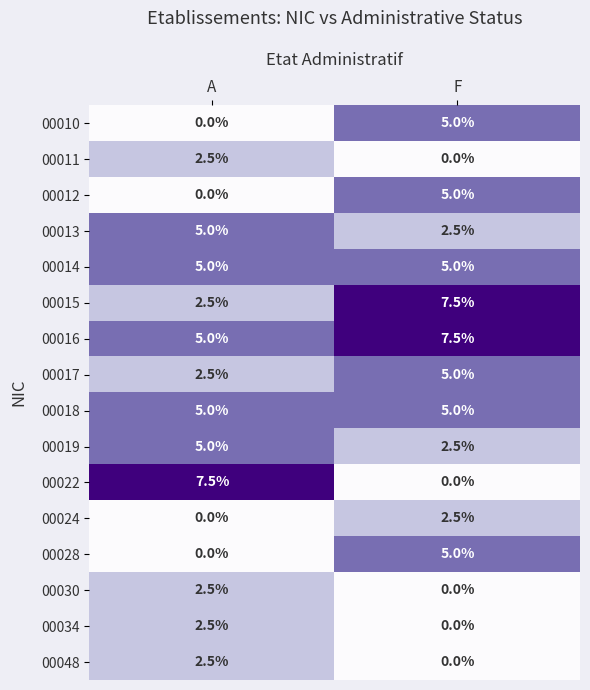

What is the sum of the 00016 values at A and F?

12.5